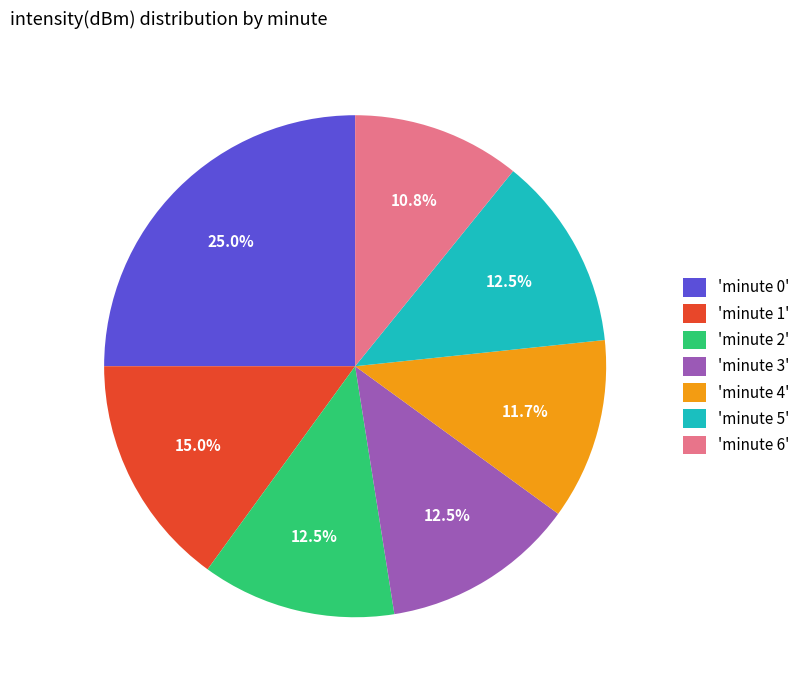

Does any single category account for the majority?

No